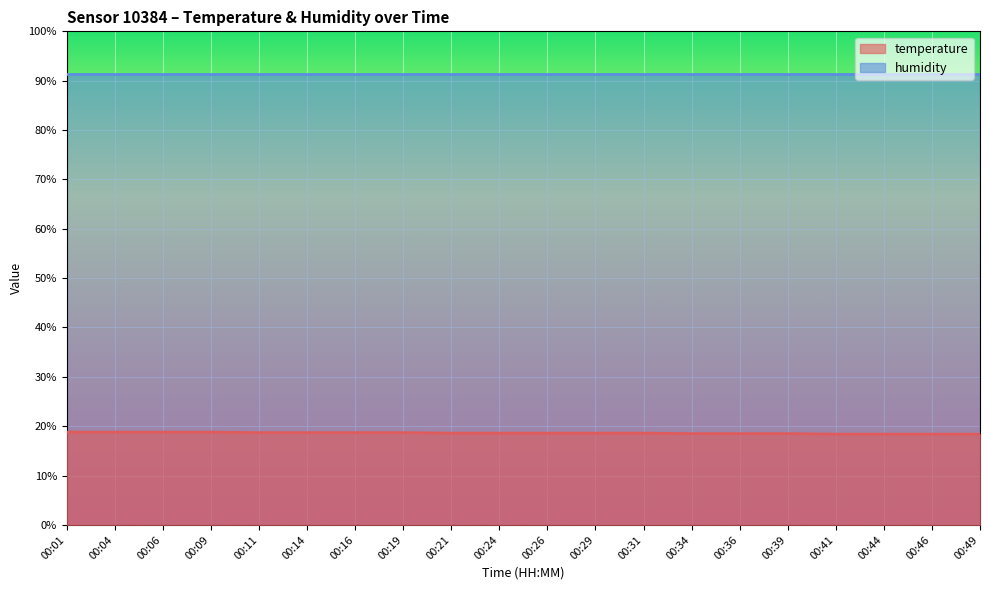

What is the sum of all values?

372.1